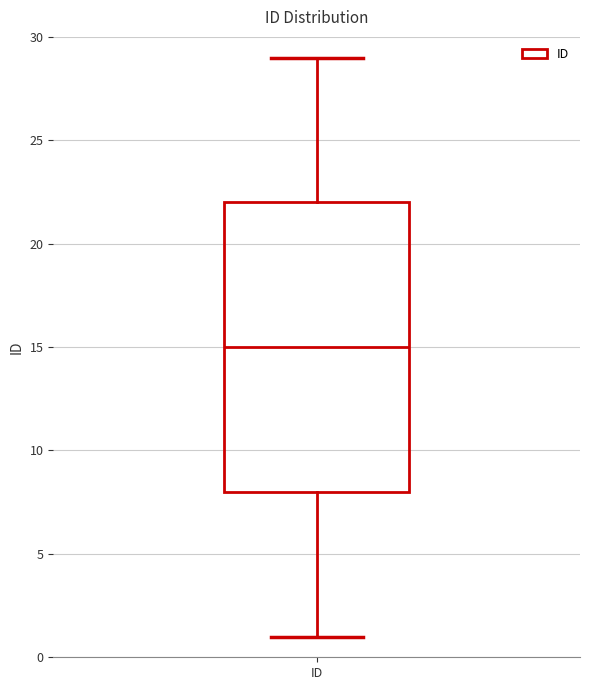

Read this box plot against the y-axis: the position of the median line, the range covered by the box, and the ends of both whiskers. The values are not printed on the chart, so give them approximately, as read against the axis.

median 15, box 8 to 22, whiskers 1 to 29